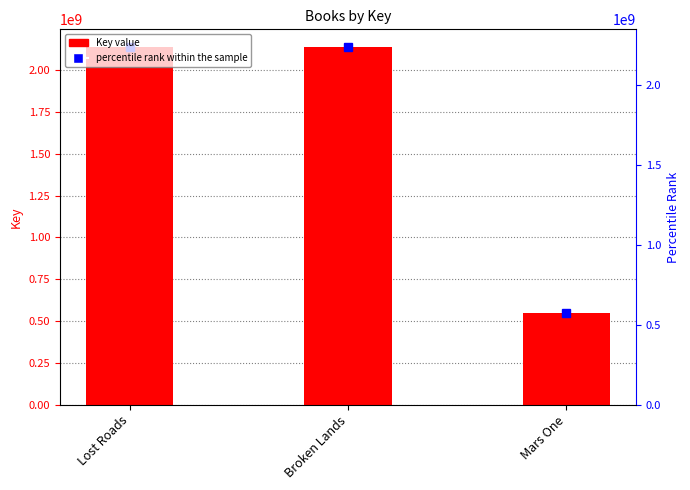

The value at Lost Roads is 2136435107. True or false?

True